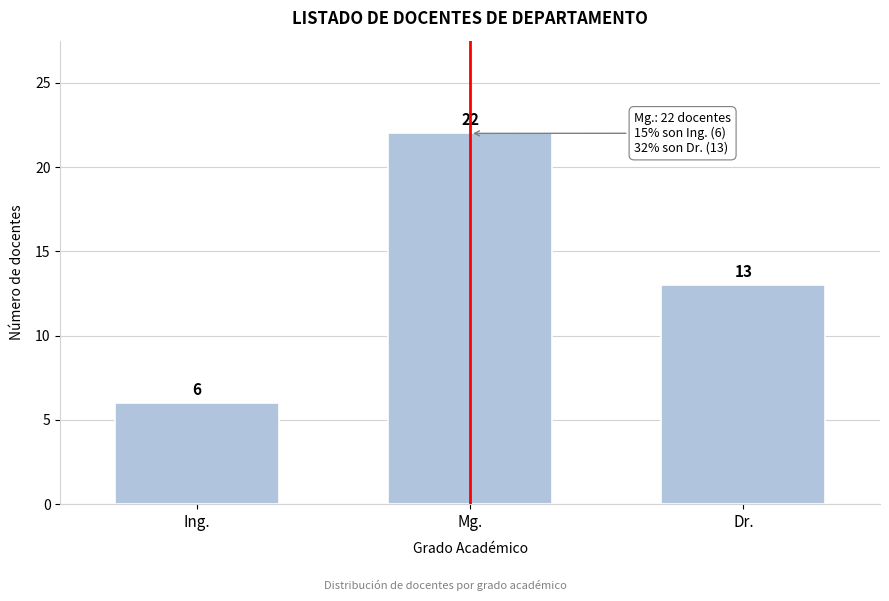

Reading right to left, extract all data points from this chart.

13	22	6